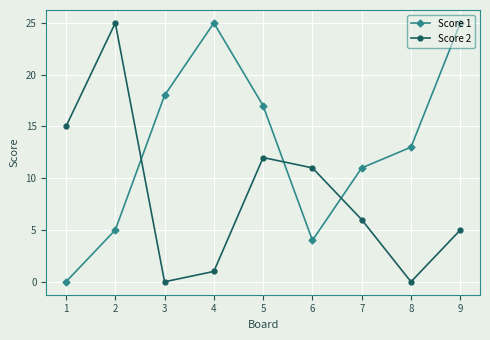

Reading left to right, what are all the values shown in this chart?

Score 1: 0	5	18	25	17	4	11	13	25
Score 2: 15	25	0	1	12	11	6	0	5